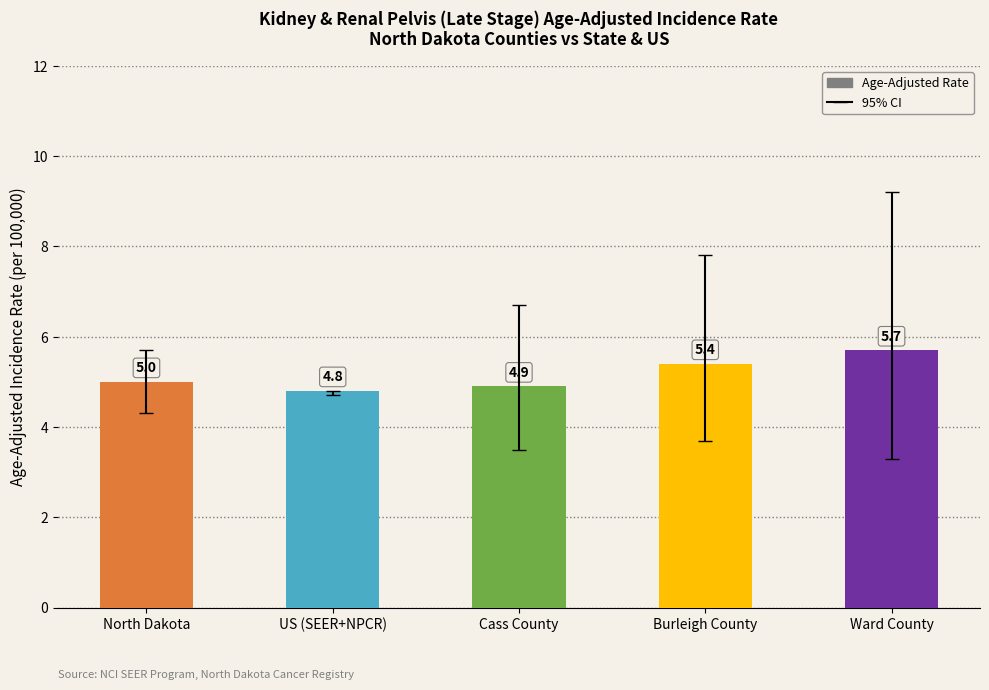

Reading left to right, what are all the values shown in this chart?

5.0	4.8	4.9	5.4	5.7